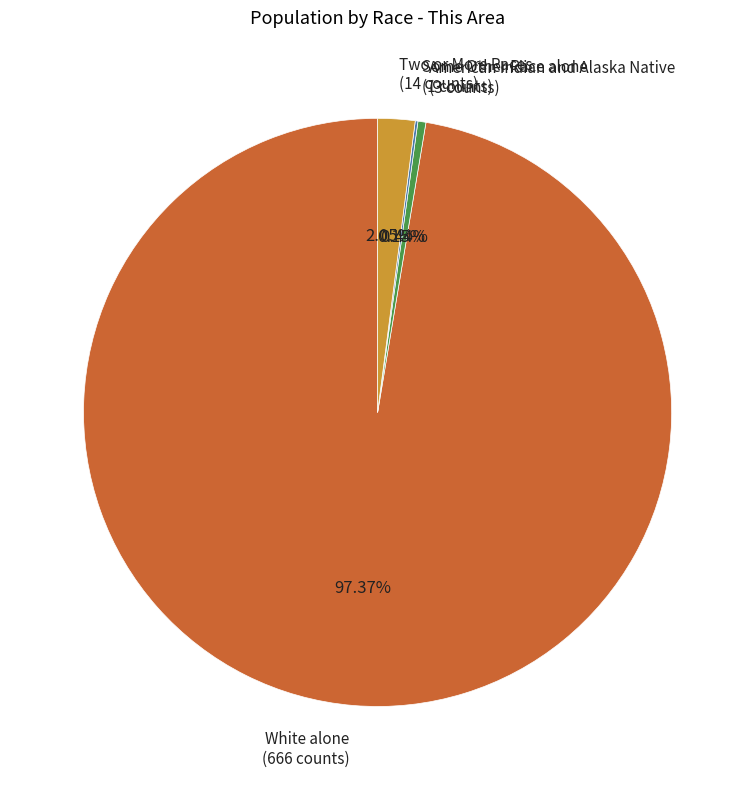

Is White alone (666 counts) the majority of the pie?

Yes